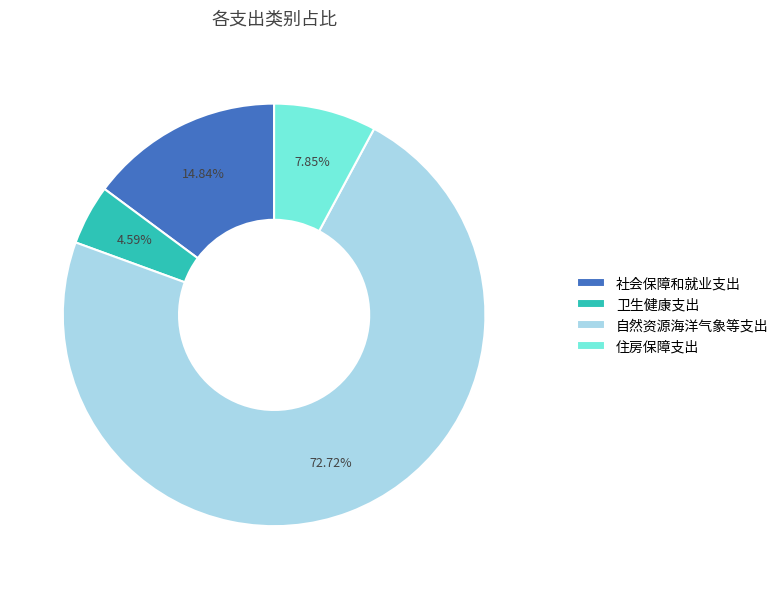

The 自然资源海洋气象等支出 slice represents 73% of the pie. True or false?

True